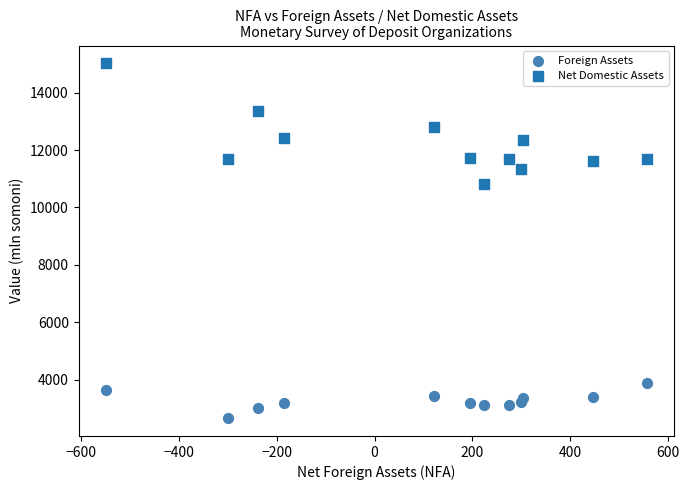

Which series contains the lowest Y value?

Foreign Assets